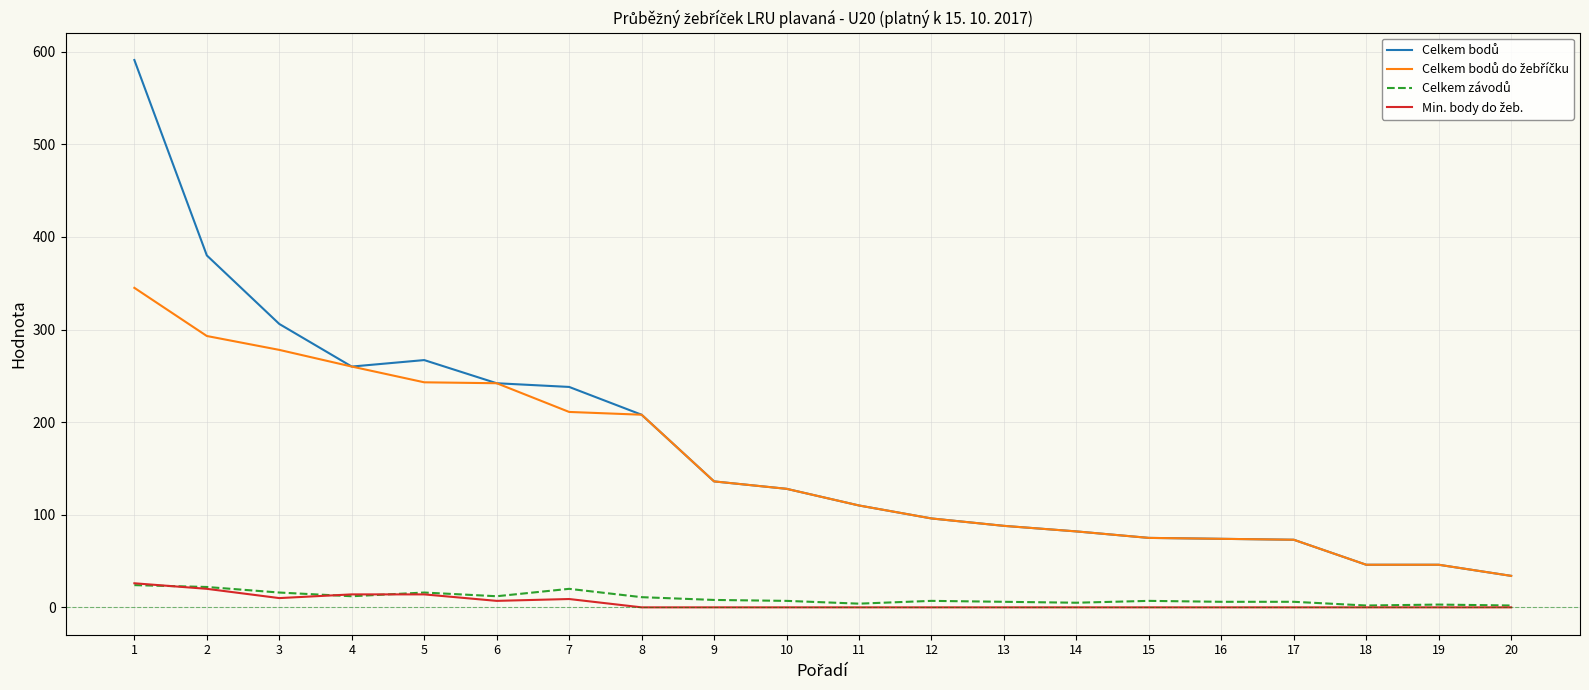

What is the maximum value shown in the chart?

591